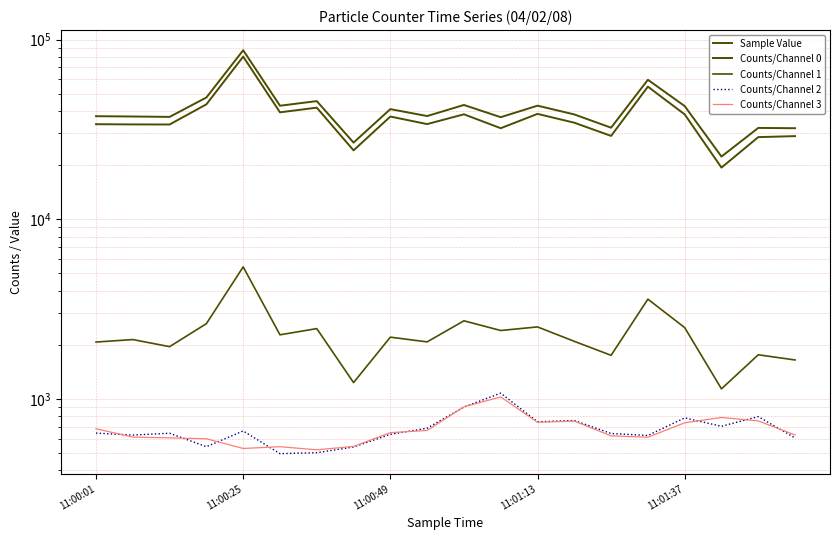

Count the number of categories in the chart.

20